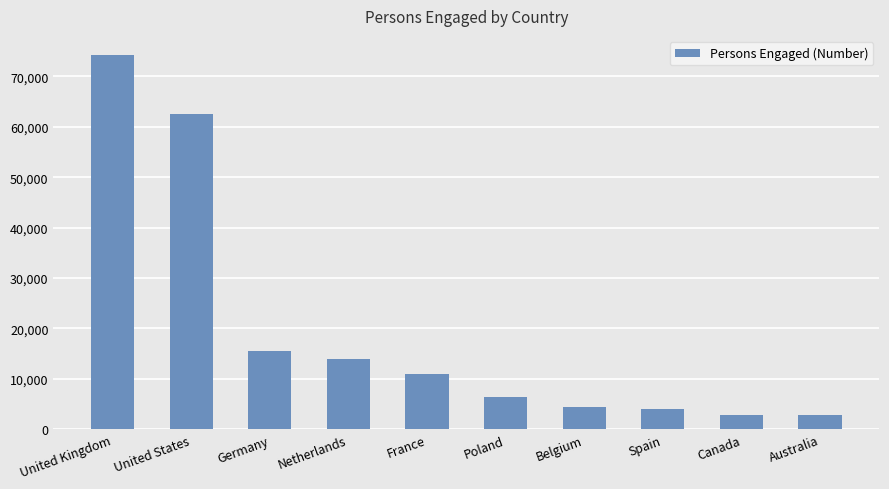

What is the approximate value at United Kingdom, to the nearest 10?

74330